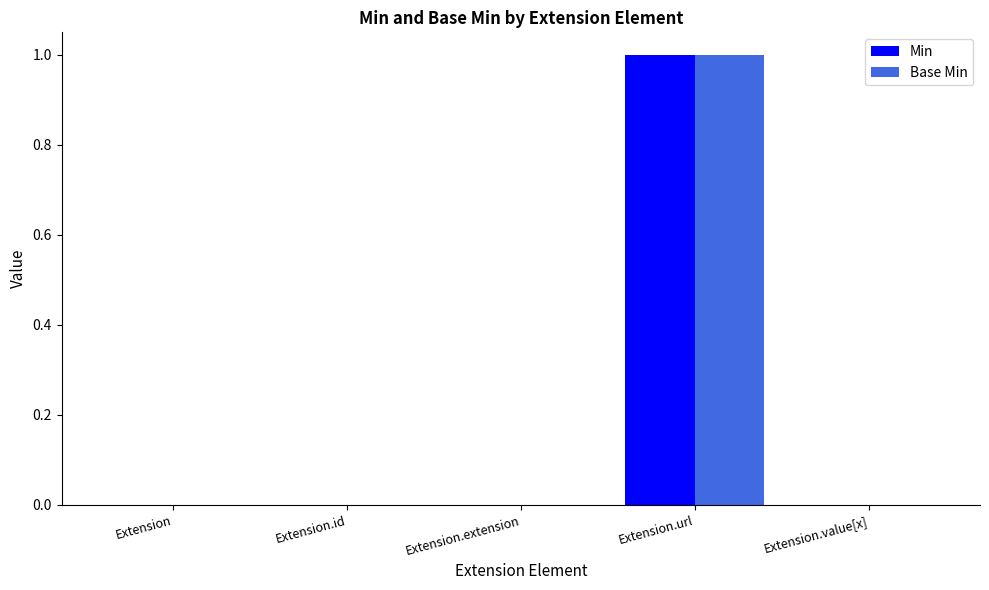

Is the value of Base Min at Extension.url greater than the value of Min at Extension?

Yes